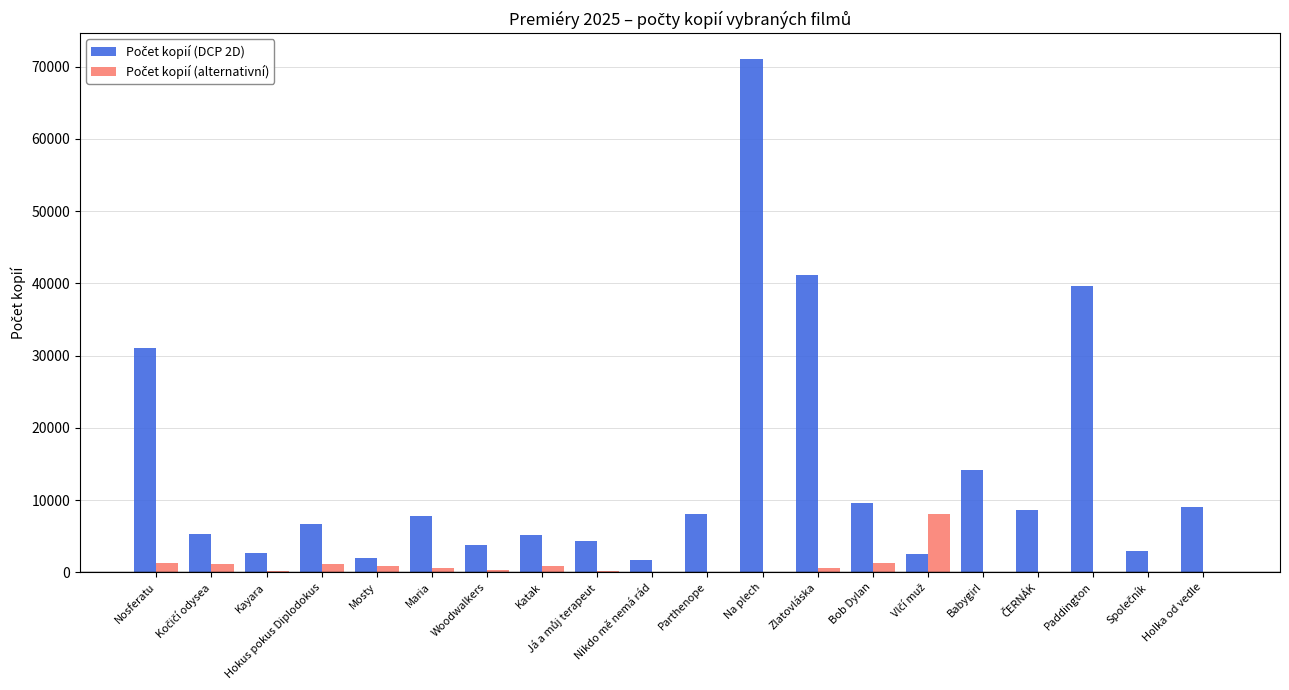

At which category is the sum across all series the highest?

Na plech